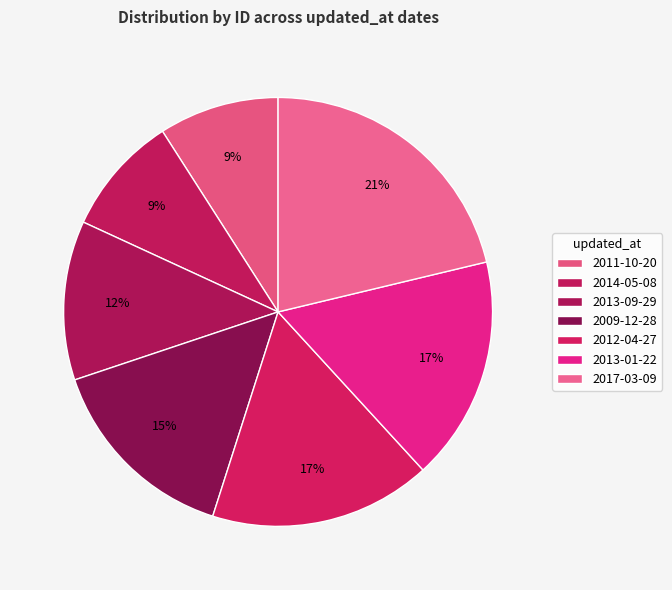

What is the total percentage of 2009-12-28 and 2013-01-22?

31.9%